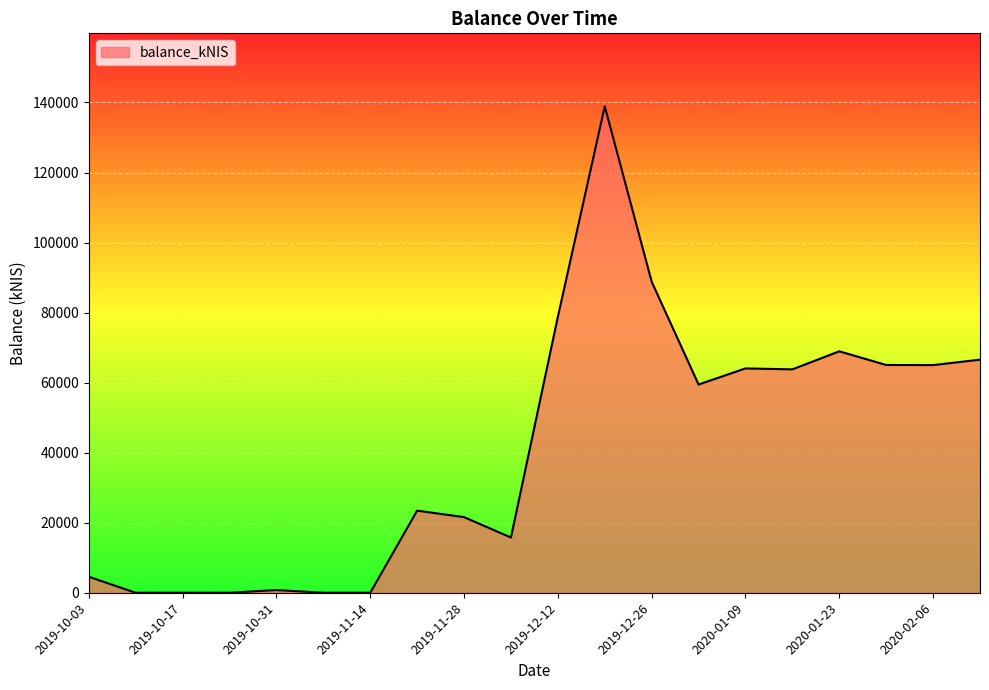

What is the maximum value shown in the chart?

138913.0